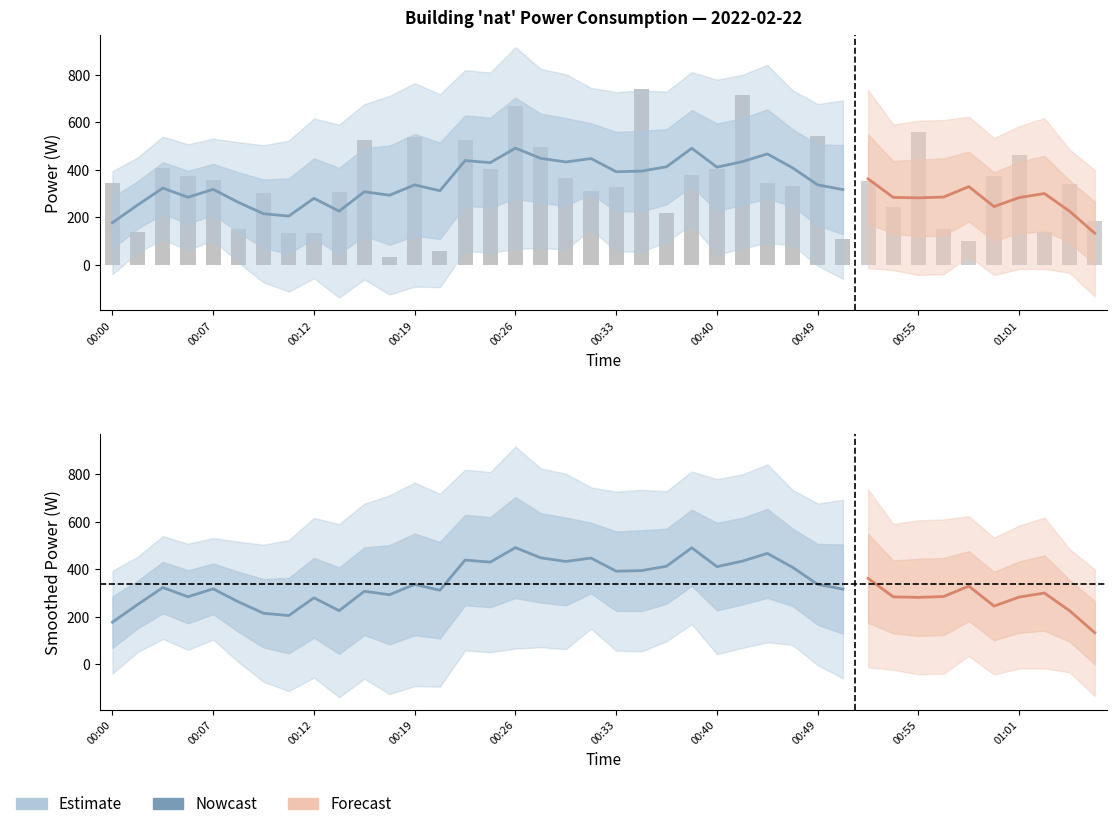

Which has a higher value, 00:40 or 00:28?

00:28